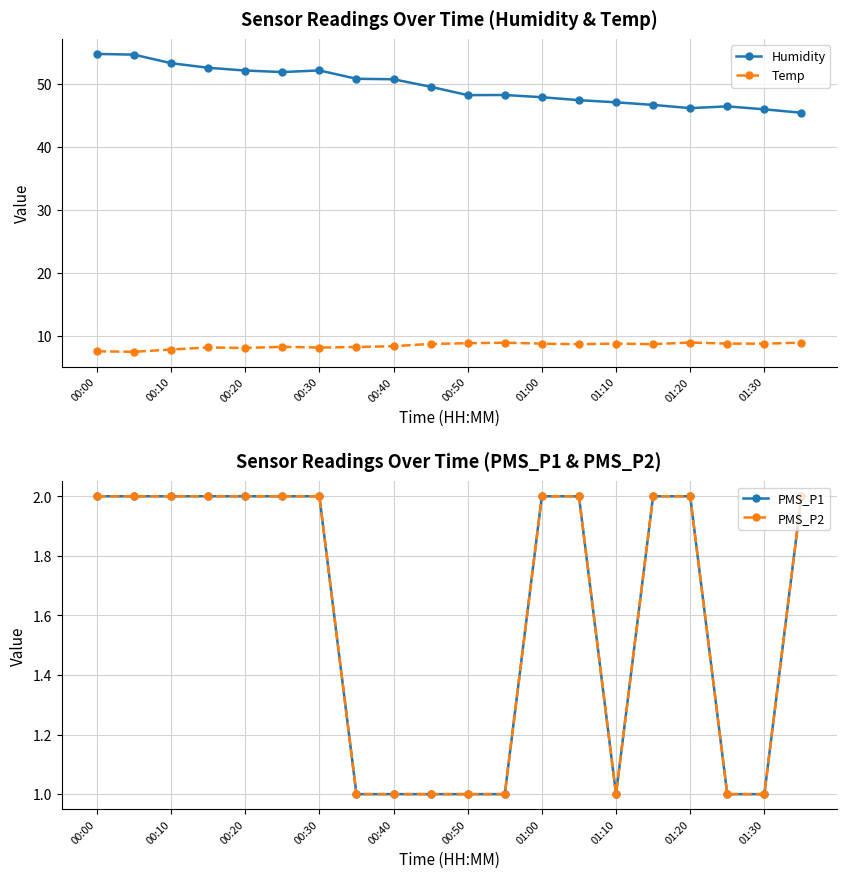

How many series are shown in this chart?

4